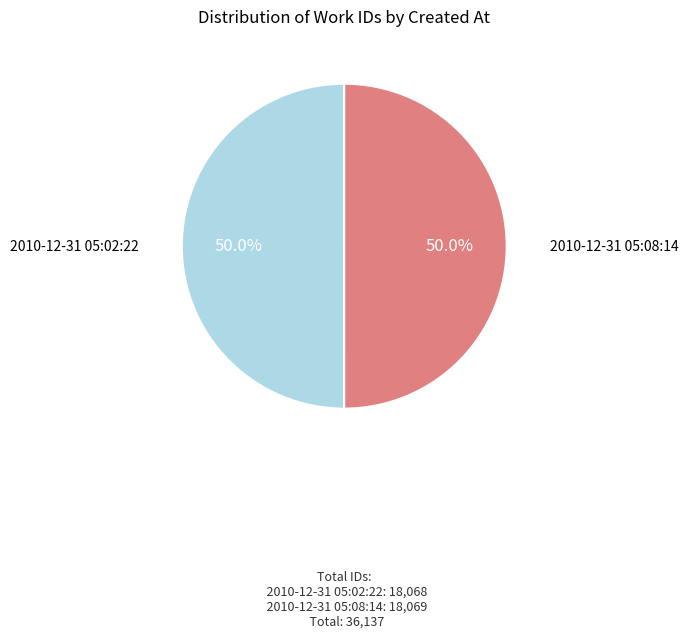

What is the ratio of the value at 2010-12-31 05:02:22 to the value at 2010-12-31 05:08:14?

1.0